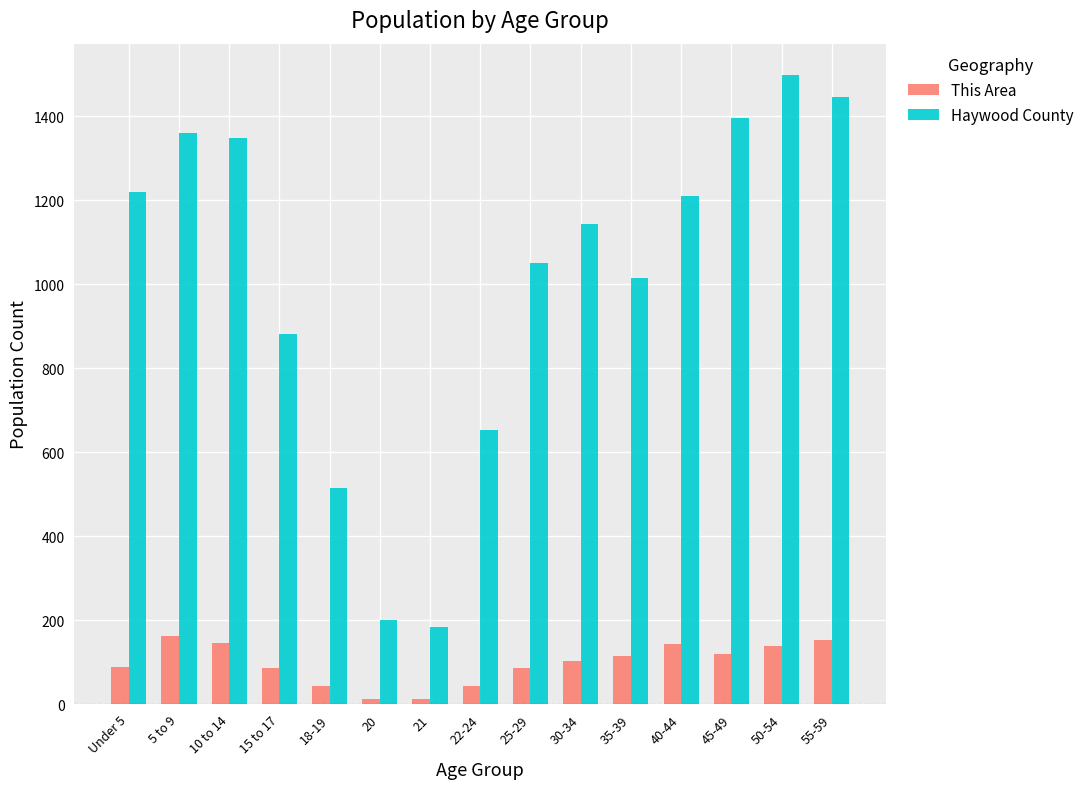

Does the chart contain stacked bars?

No